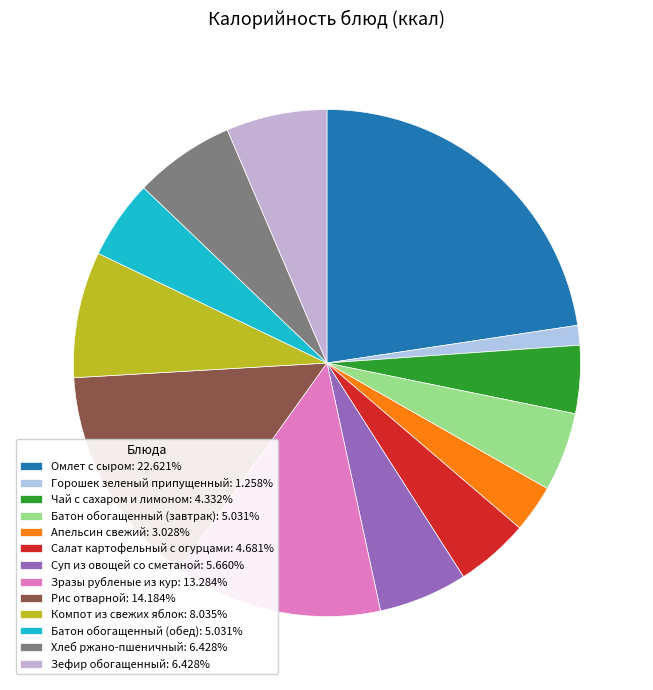

How many segments does this pie chart have?

13